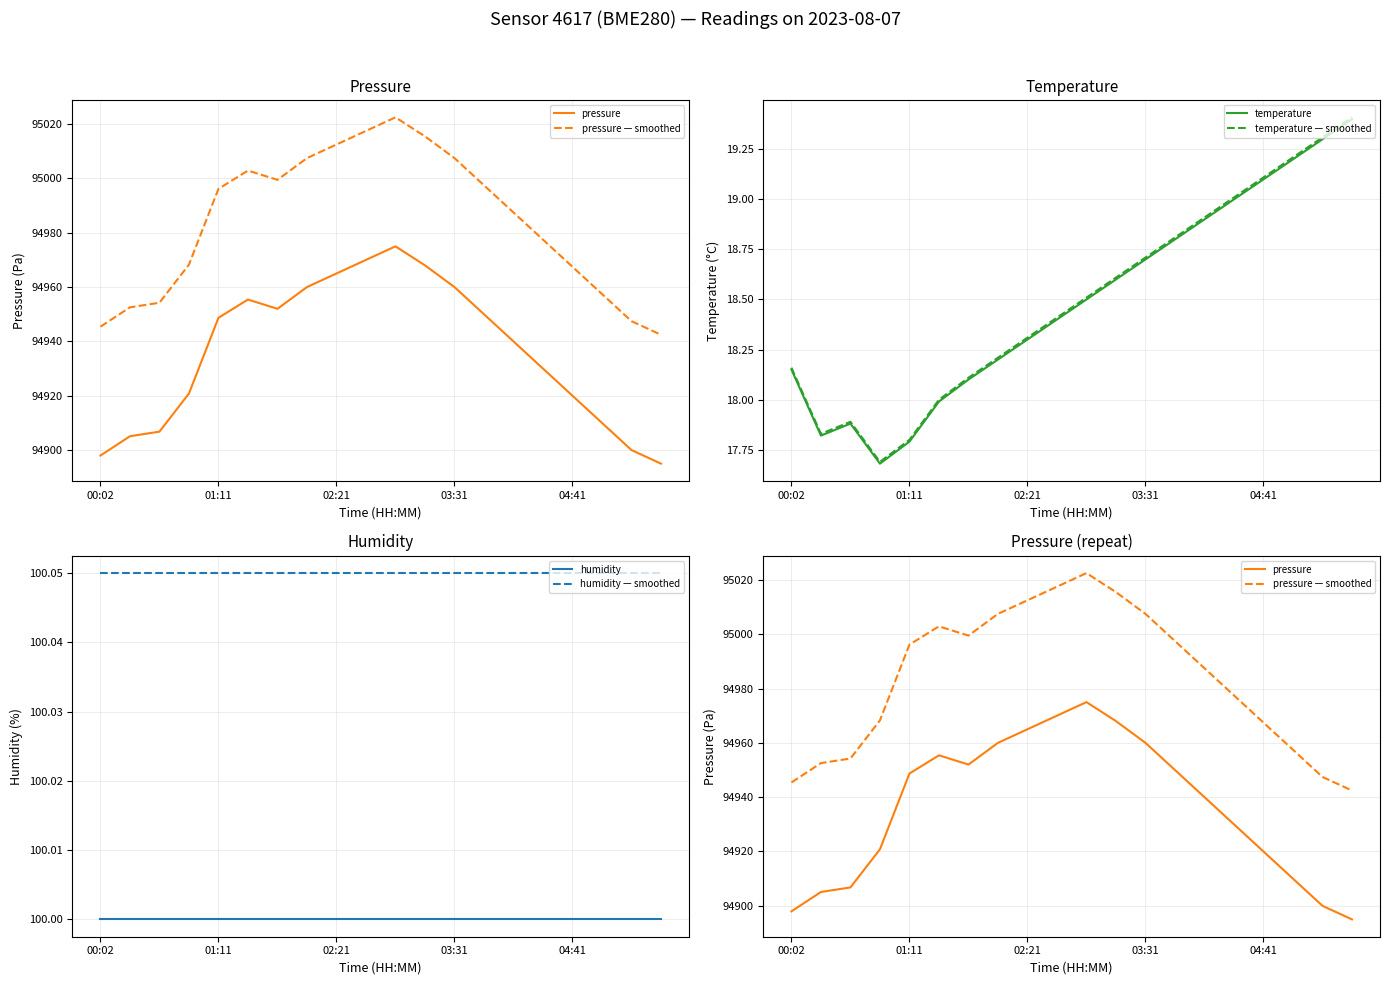

What is the difference between the pressure — smoothed values at 00:02 and 9?

72.1